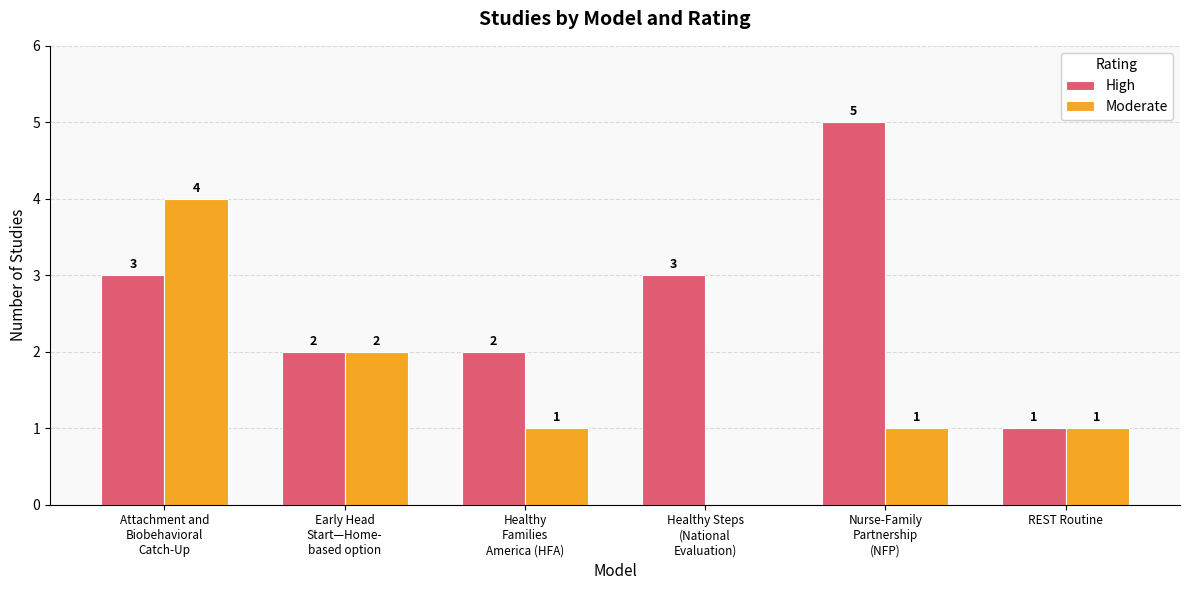

What is the highest value of the Moderate series?

4